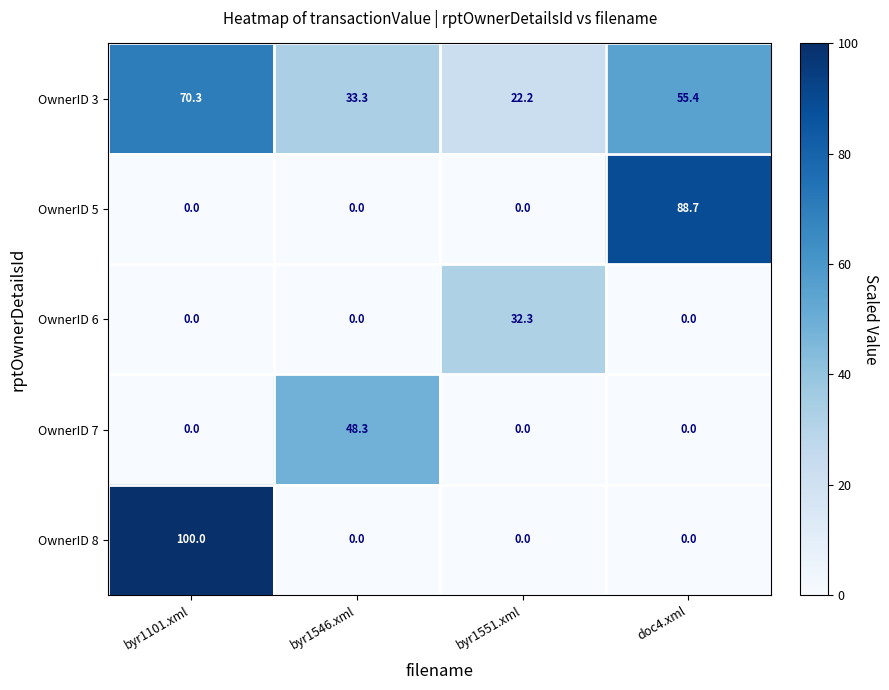

At which category is the sum across all series the highest?

byr1101.xml